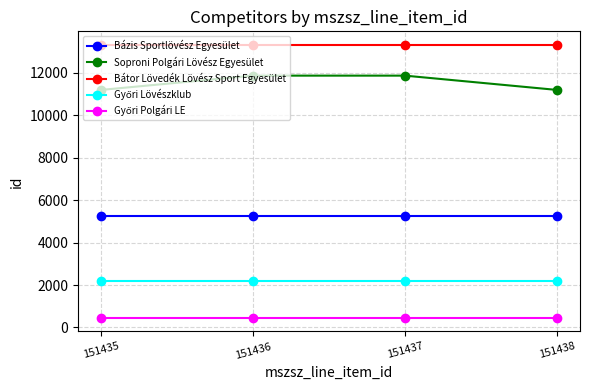

How many data points does each series have?

4